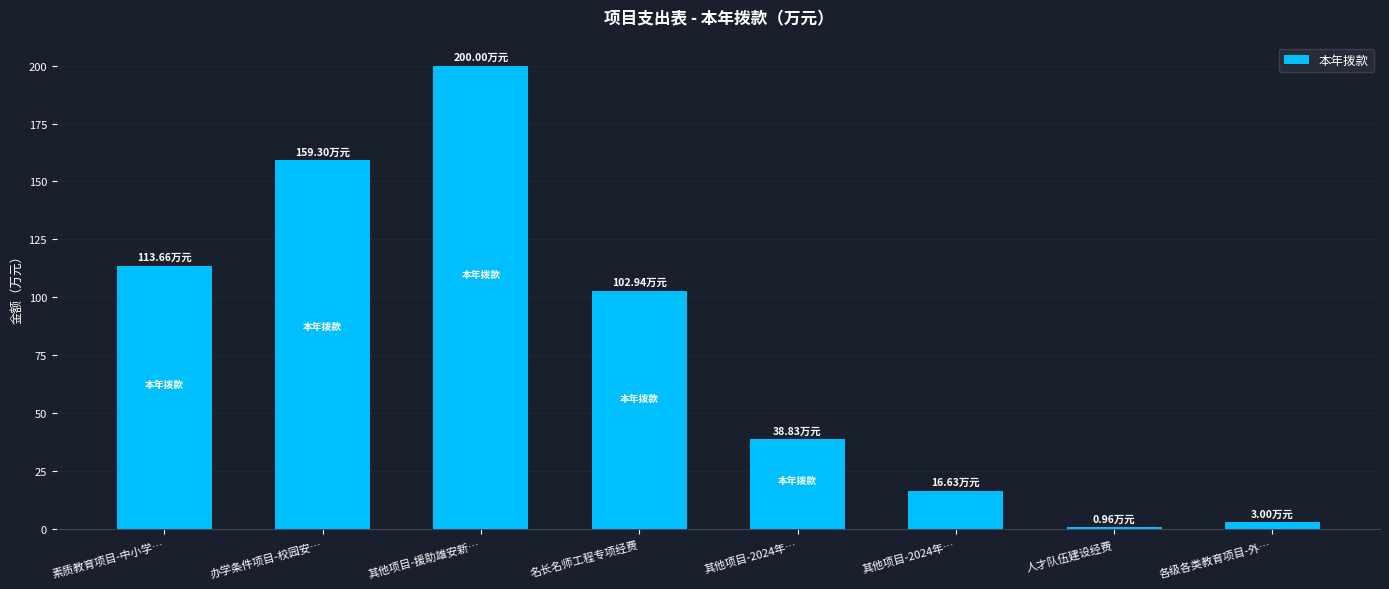

What is the difference between the values at 各级各类教育项目-外… and 名长名师工程专项经费?

99.9